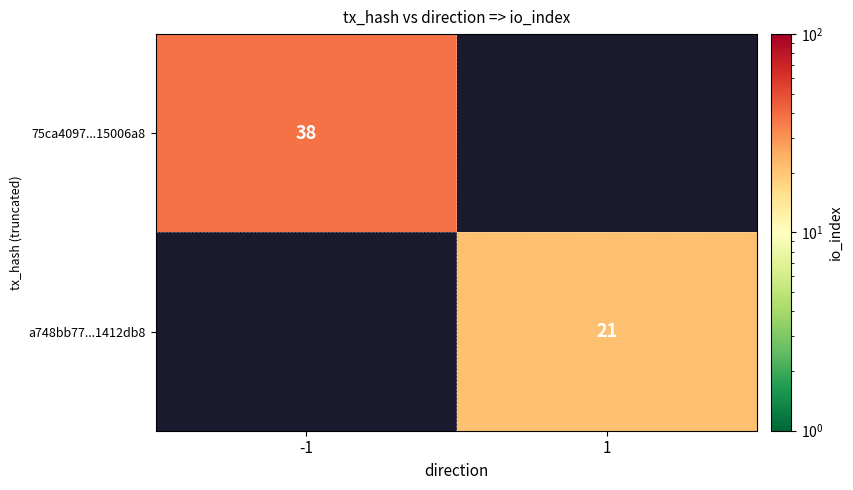

Is it true that 75ca4097...15006a8 equals 17 at -1?

False